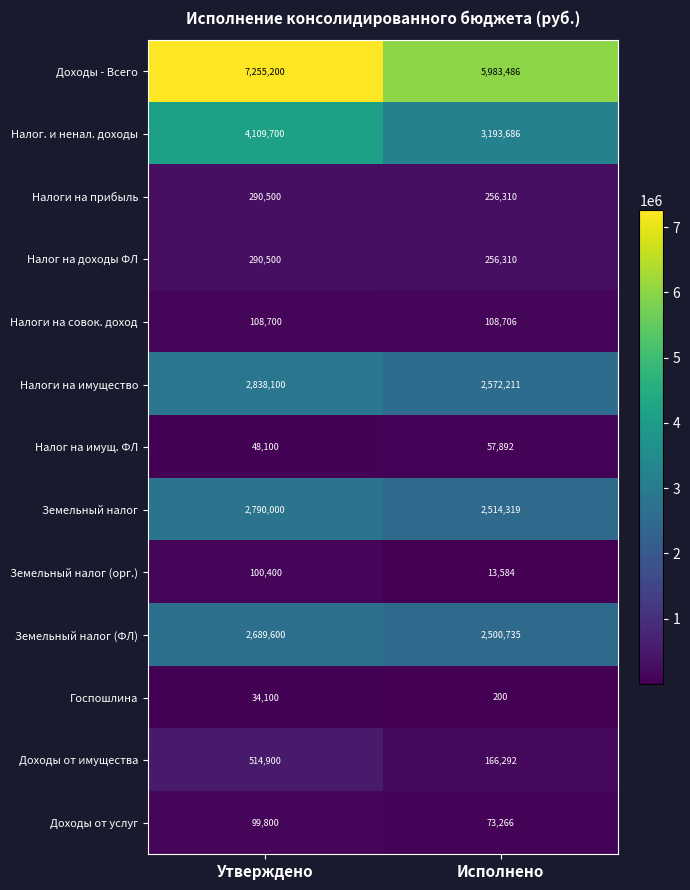

What is the difference between the maximum and minimum values in the Налоги на прибыль series?

34190